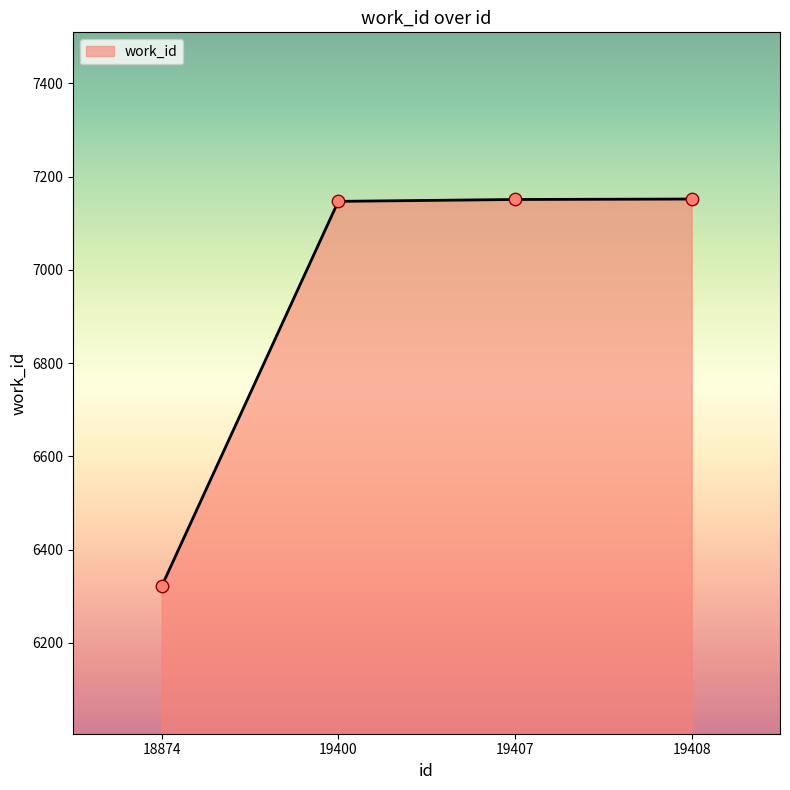

What is the change in value from 18874 to 19408?

+831